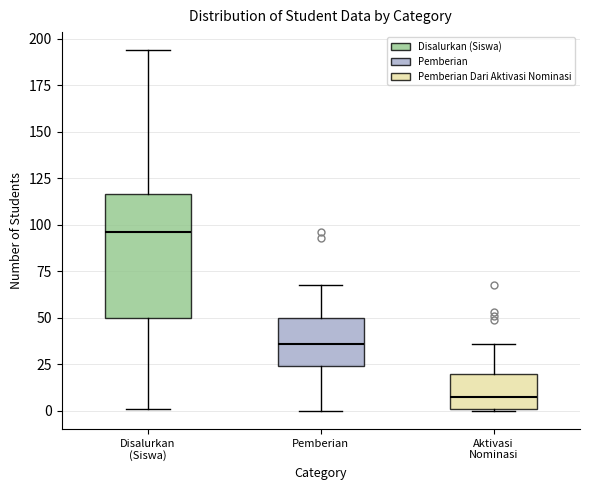

Which box has the lowest median line?

Aktivasi Nominasi